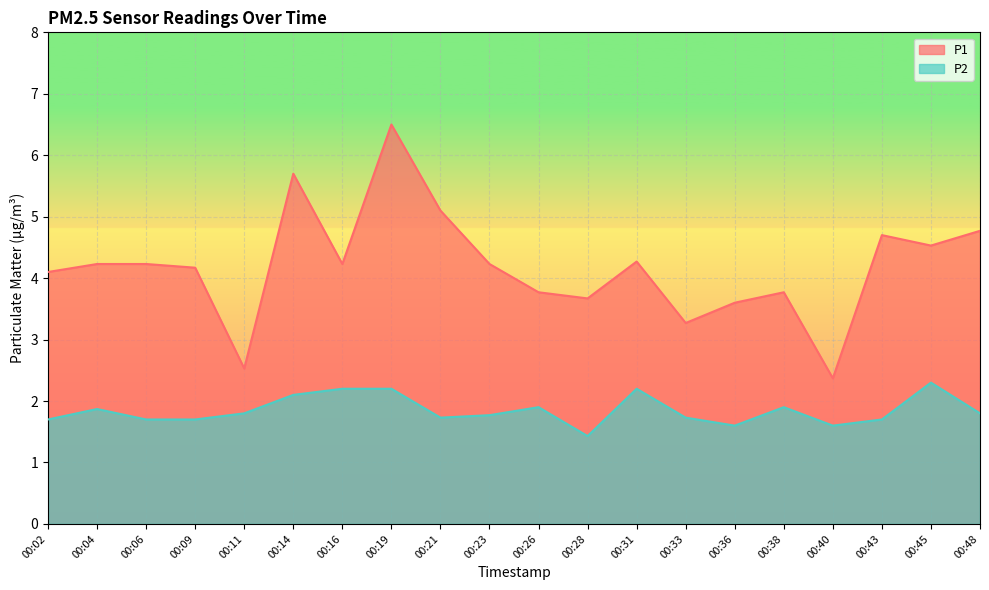

Which has a higher value, 00:09 or 00:14?

00:14